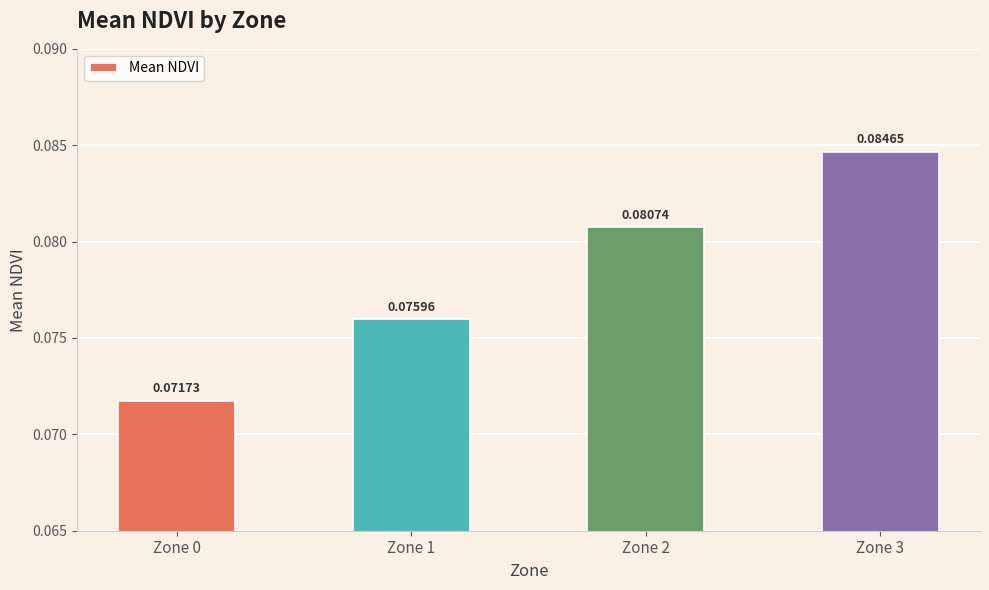

What is the sum of all values?

0.3